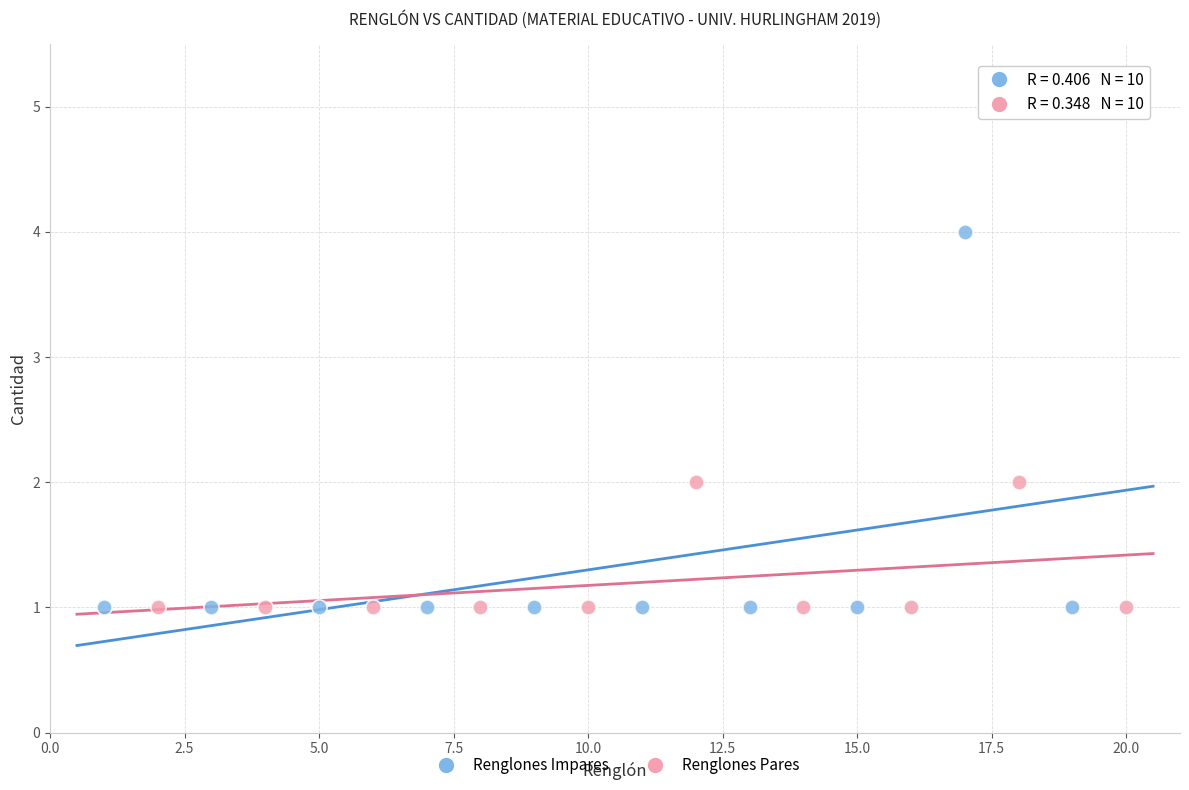

Which series has the widest spread of Y values?

Renglones Impares